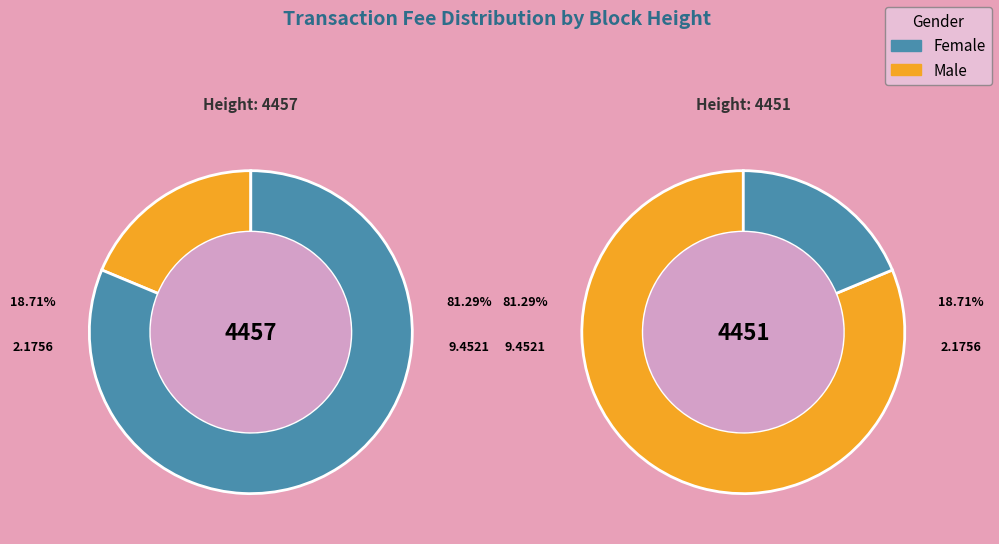

What percentage do 4451 and 4457 together represent?

100.0%